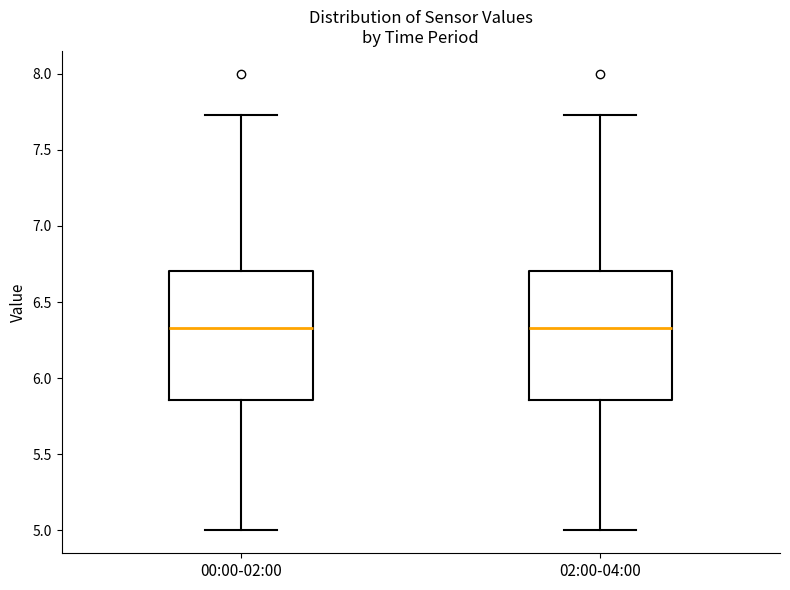

Reading left to right, read every box against the y-axis: the position of its median line, the range the box covers, and the ends of its whiskers. The values are not printed on the chart, so give them approximately, as read against the axis.

00:00-02:00: median 6.35, box 5.85 to 6.70, whiskers 5.00 to 7.75
02:00-04:00: median 6.35, box 5.85 to 6.70, whiskers 5.00 to 7.75